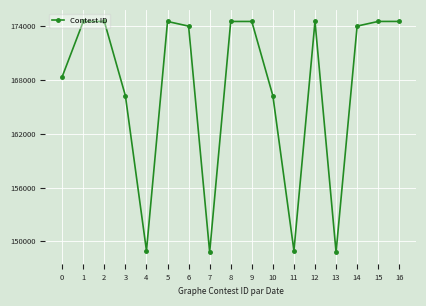

How many values are below 174017?

8